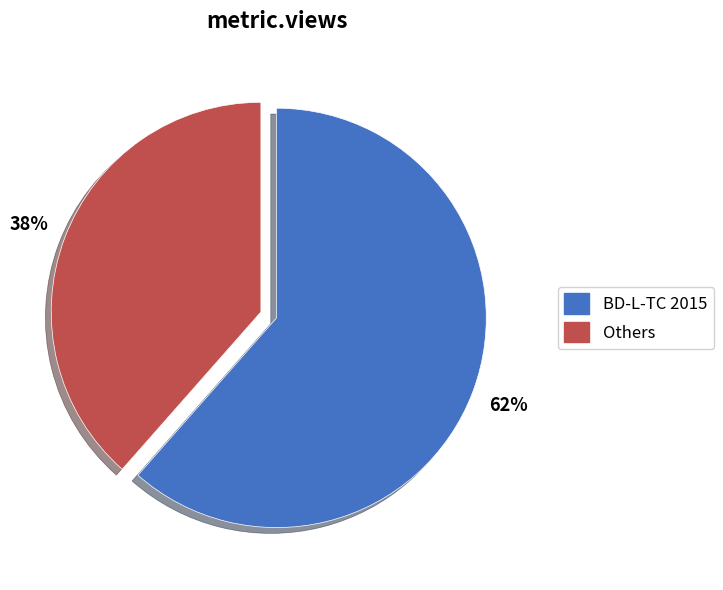

To the nearest percent, what is the combined percentage of BD-L-TC 2015 and Others?

100%